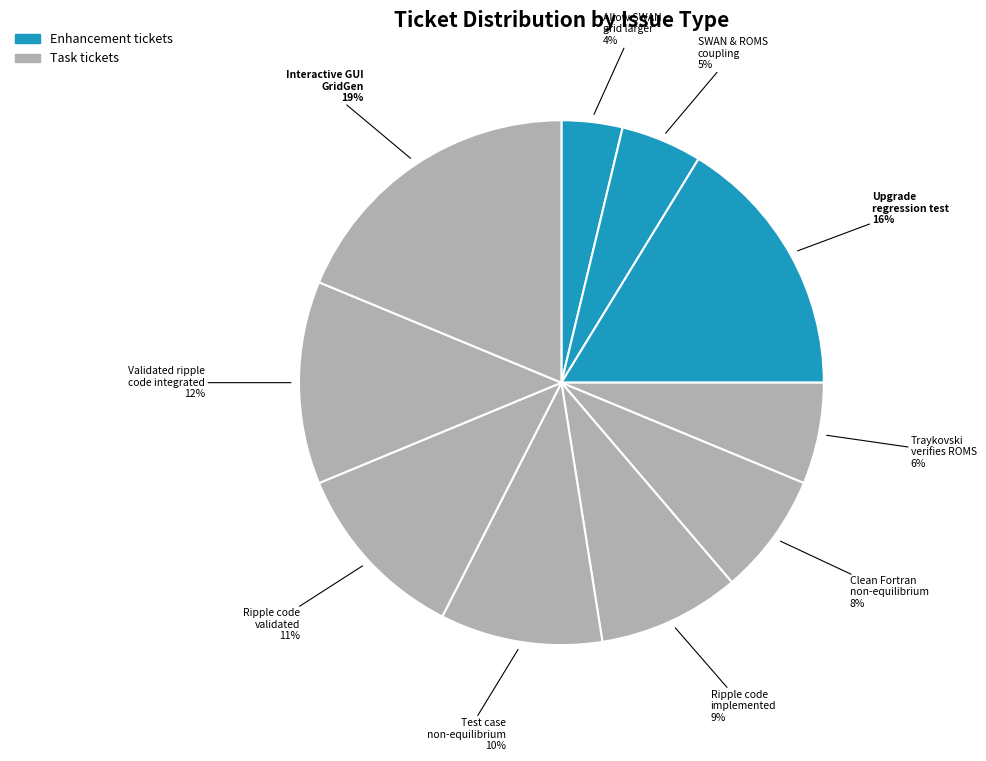

Which slice is the smallest?

Allow SWAN grid to be larger than ROMS